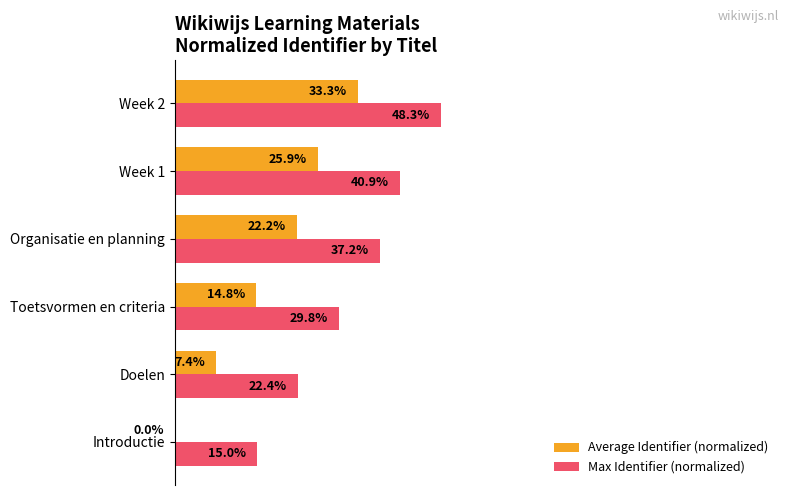

Which series has the largest total across all categories?

Max Identifier (normalized)